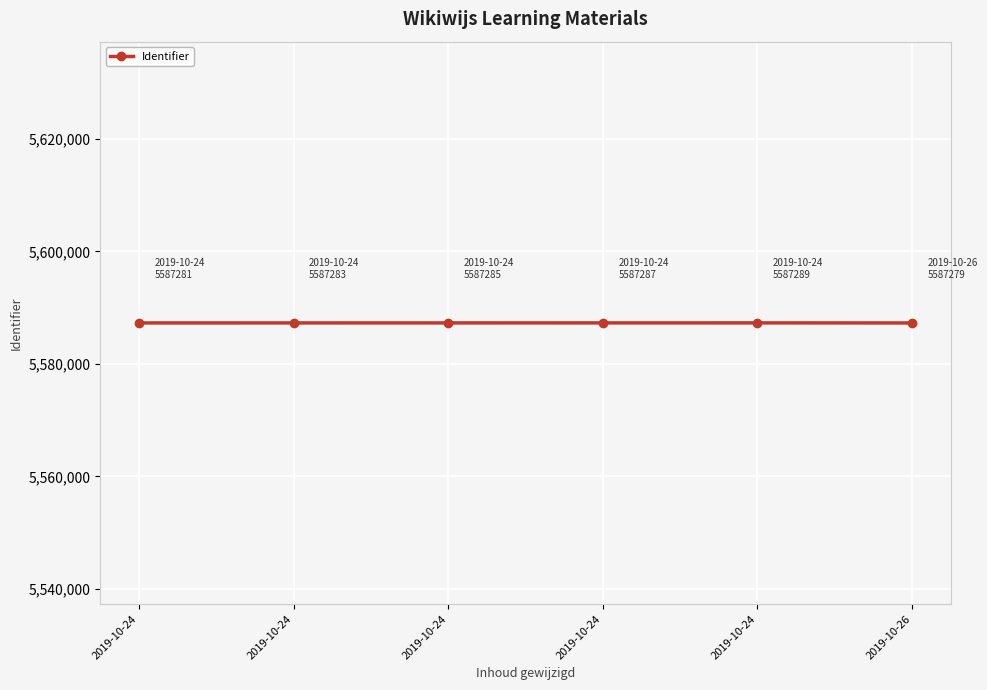

List the labels in order of value, largest first.

2019-10-24, 2019-10-24, 2019-10-24, 2019-10-24, 2019-10-24, 2019-10-26